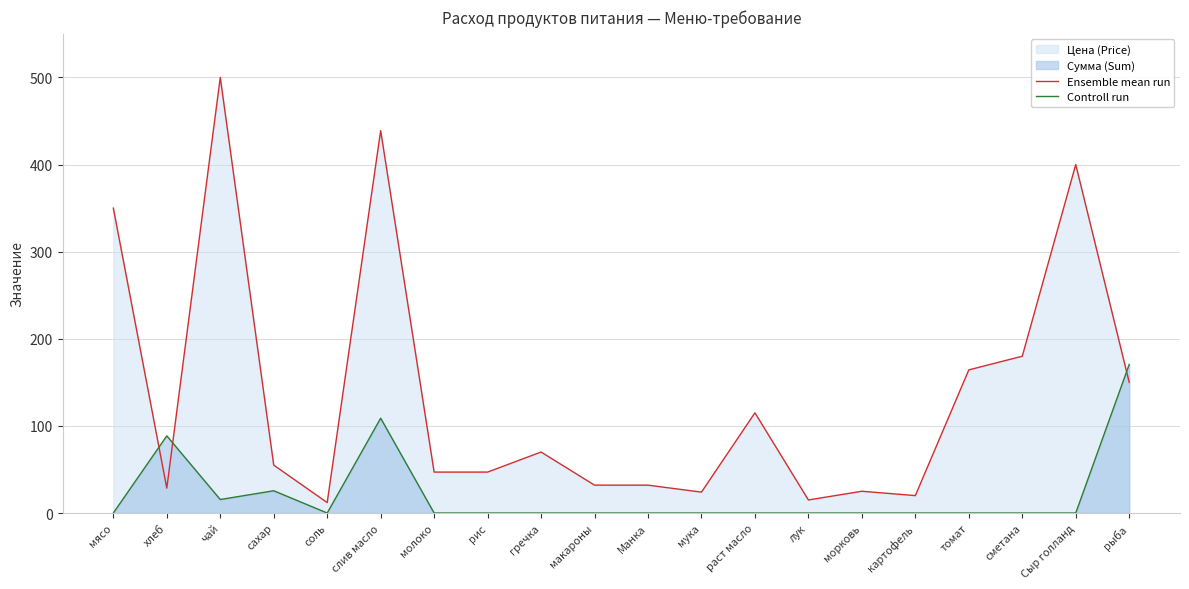

Reading left to right, list all the values displayed in this chart.

Ensemble mean run: 350.0	28.6	500.0	55.0	12.0	438.9	47.0	47.0	70.0	32.0	32.0	24.0	115.0	15.0	25.0	20.0	164.3	180.0	400.0	150.0
Controll run: 0.0	88.6	15.5	25.6	0.0	108.8	0.0	0.0	0.0	0.0	0.0	0.0	0.0	0.0	0.0	0.0	0.0	0.0	0.0	170.5